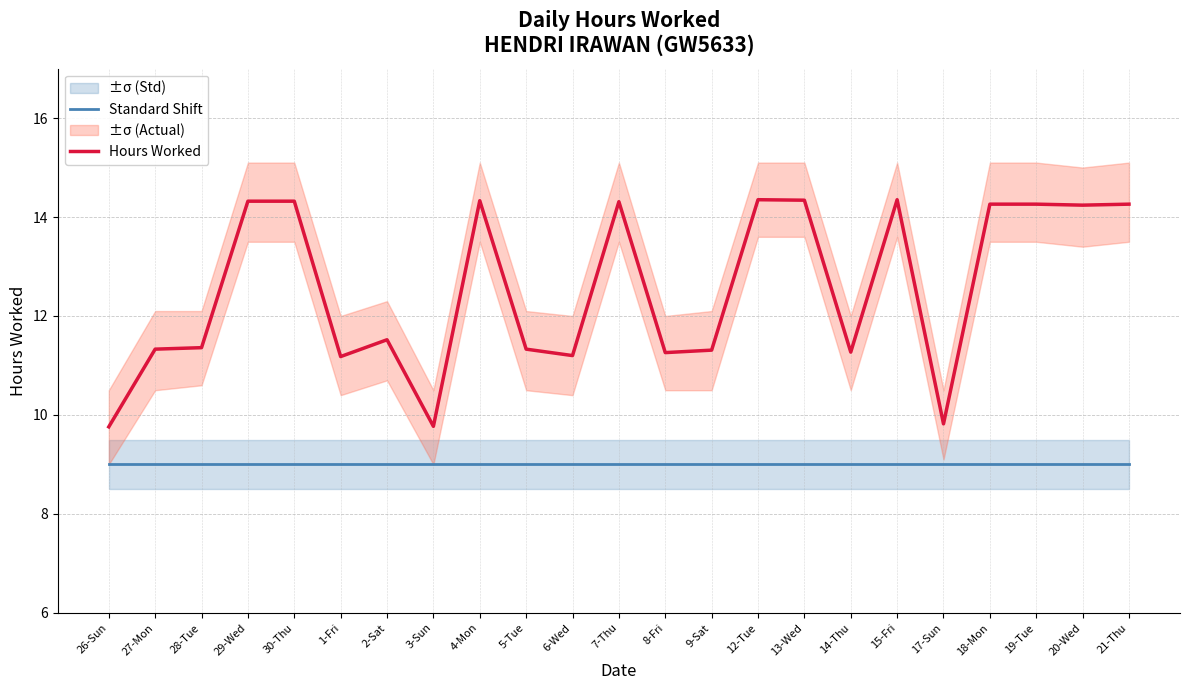

Reading left to right, list all the values displayed in this chart.

Standard Shift: 26-Sun=9.0	27-Mon=9.0	28-Tue=9.0	29-Wed=9.0	30-Thu=9.0	1-Fri=9.0	2-Sat=9.0	3-Sun=9.0	4-Mon=9.0	5-Tue=9.0	6-Wed=9.0	7-Thu=9.0	8-Fri=9.0	9-Sat=9.0	12-Tue=9.0	13-Wed=9.0	14-Thu=9.0	15-Fri=9.0	17-Sun=9.0	18-Mon=9.0	19-Tue=9.0	20-Wed=9.0	21-Thu=9.0
Hours Worked: 26-Sun=9.8	27-Mon=11.3	28-Tue=11.4	29-Wed=14.3	30-Thu=14.3	1-Fri=11.2	2-Sat=11.5	3-Sun=9.8	4-Mon=14.3	5-Tue=11.3	6-Wed=11.2	7-Thu=14.3	8-Fri=11.3	9-Sat=11.3	12-Tue=14.3	13-Wed=14.3	14-Thu=11.3	15-Fri=14.3	17-Sun=9.8	18-Mon=14.3	19-Tue=14.3	20-Wed=14.2	21-Thu=14.3